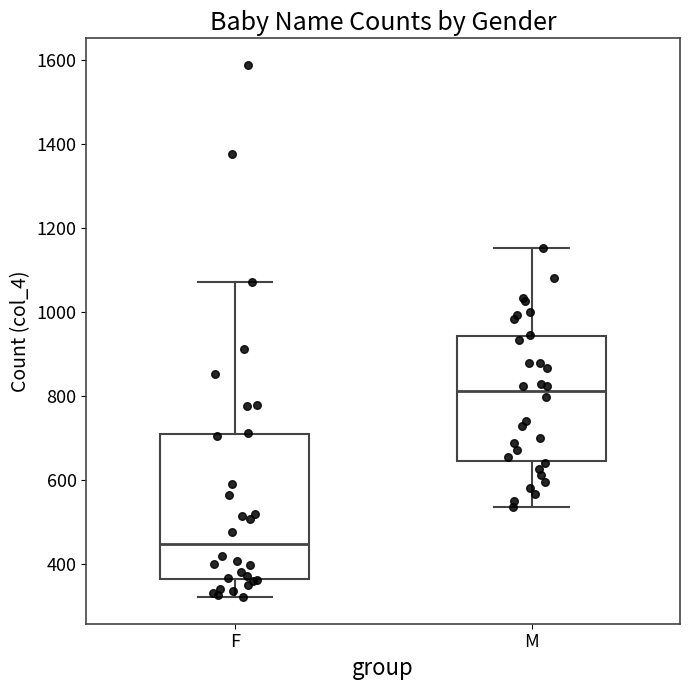

Reading left to right, transcribe this box plot: for each box, give where its median line is, the range the box spans, and where its two whiskers end, as read against the y-axis. The values are not printed on the chart, so give them approximately, as read against the axis.

F: median 440, box 360 to 720, whiskers 320 to 1080
M: median 820, box 640 to 940, whiskers 540 to 1160